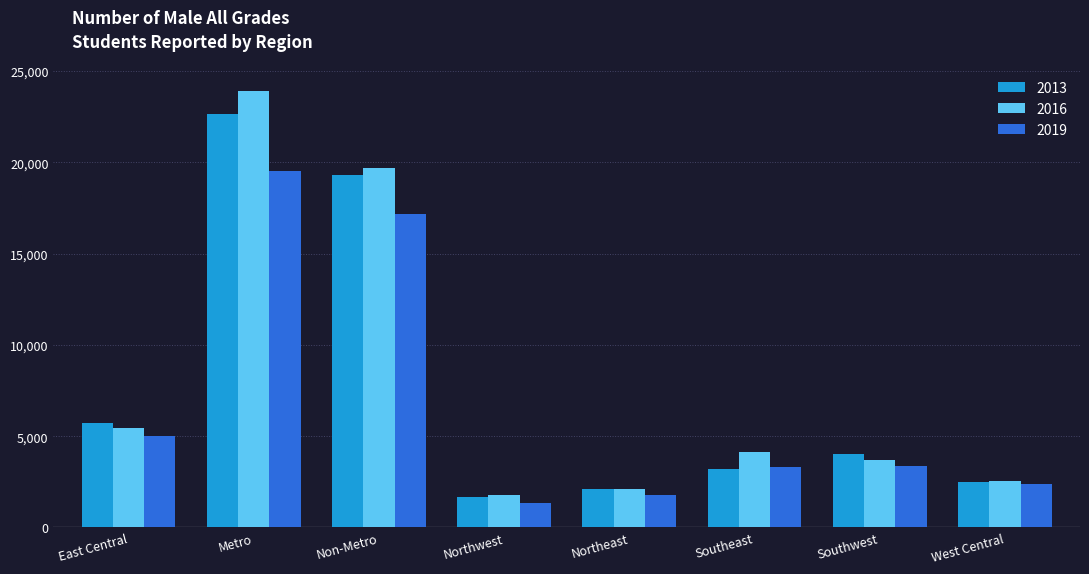

List the series in order of their overall mean, highest first.

2016, 2013, 2019